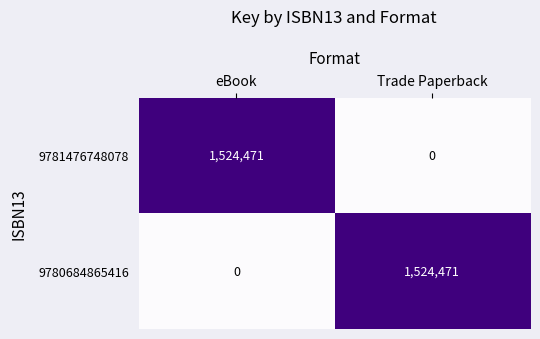

Reading right to left, extract all data points from this chart.

9781476748078: 0	1524471
9780684865416: 1524471	0